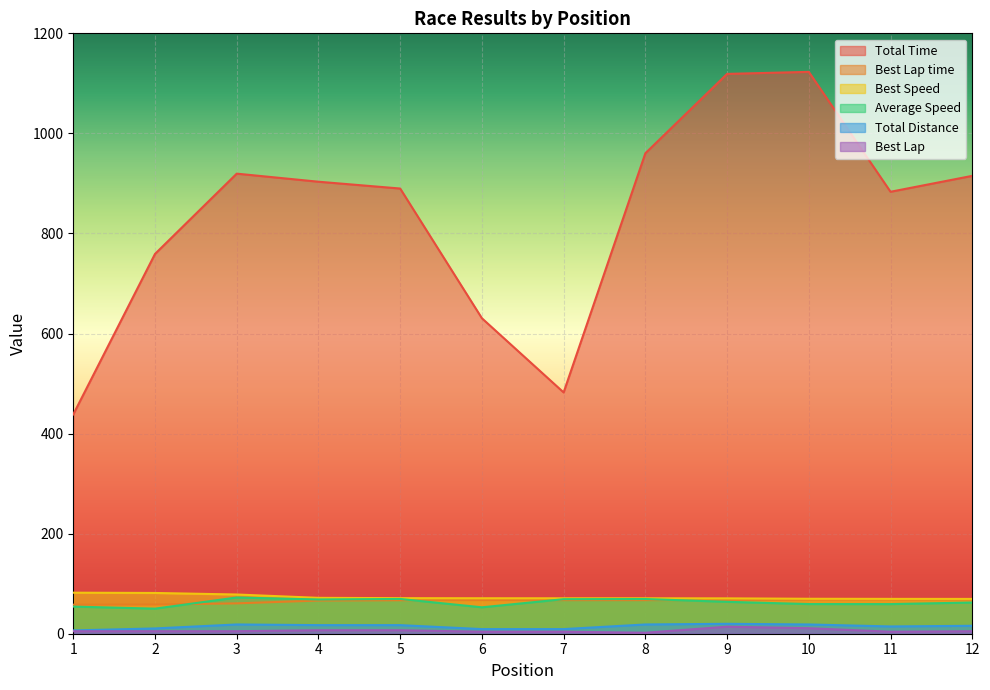

What is the greatest value displayed?

1123.0